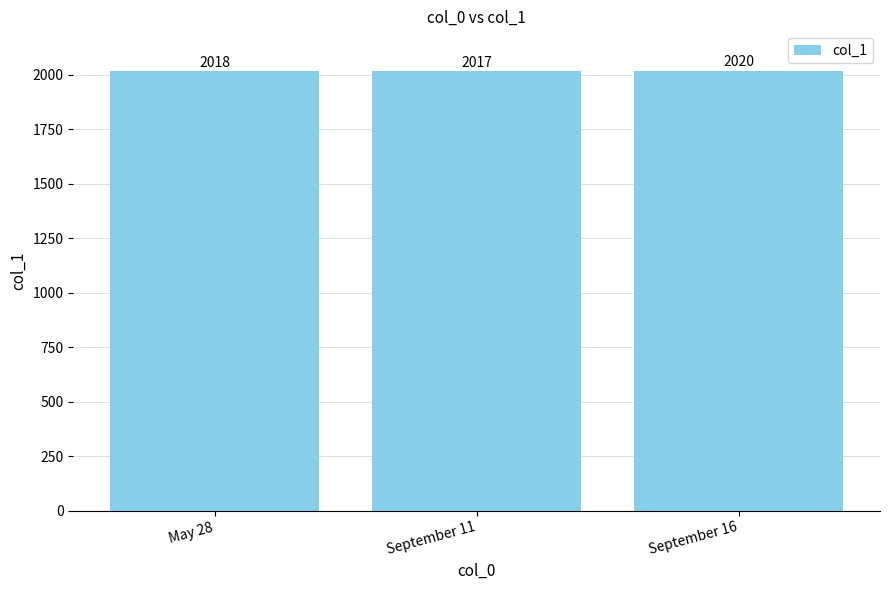

What is the sum of the values at September 11 and May 28?

4035